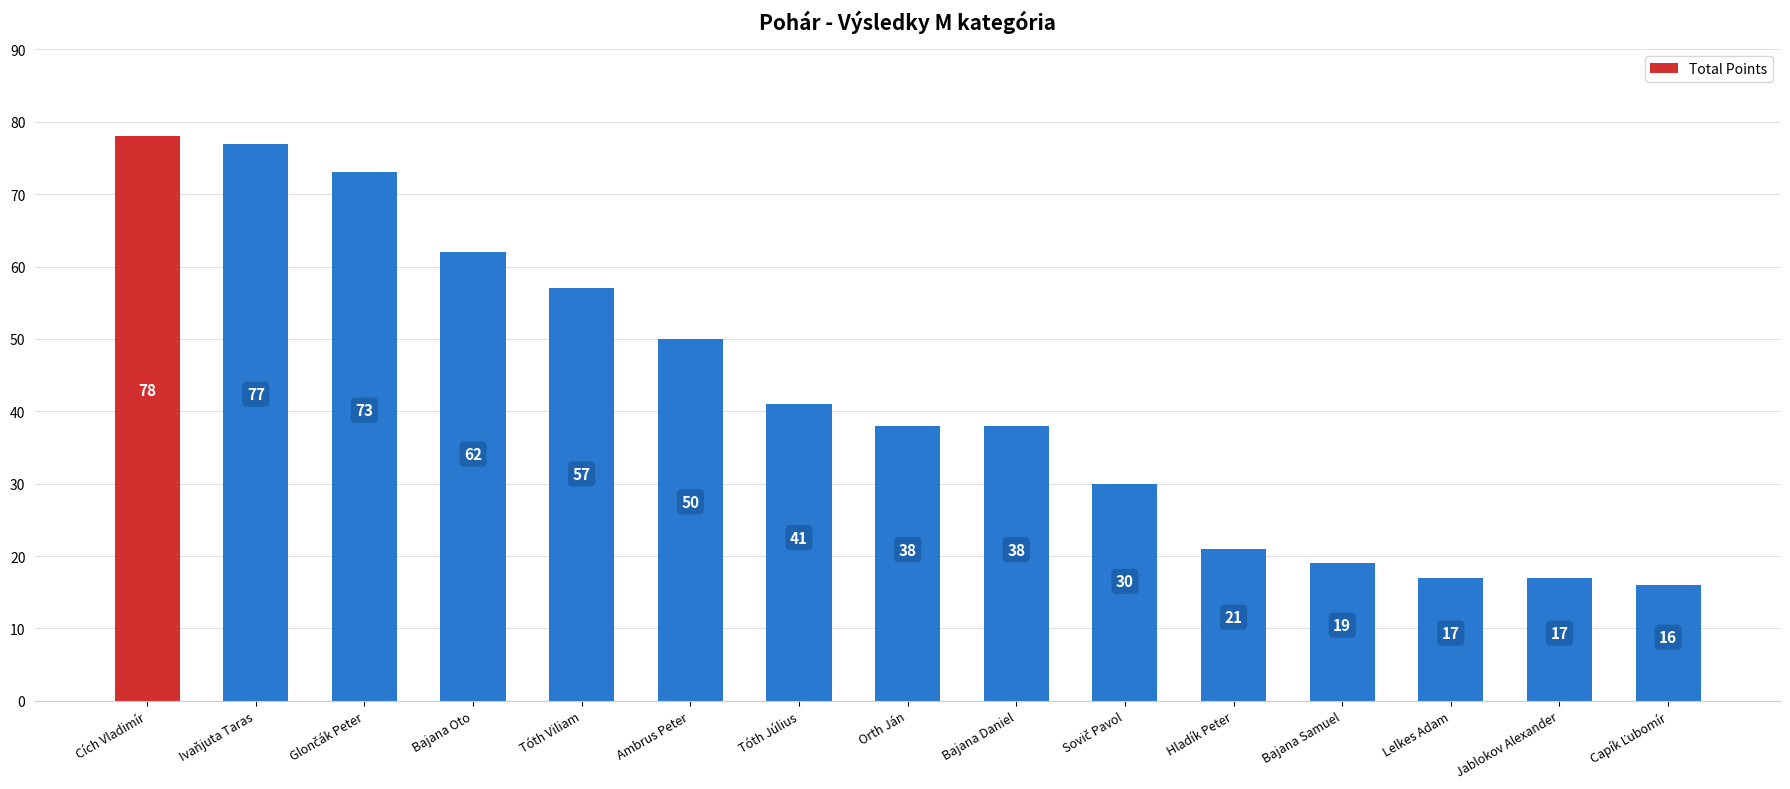

How many bars are there in total?

15